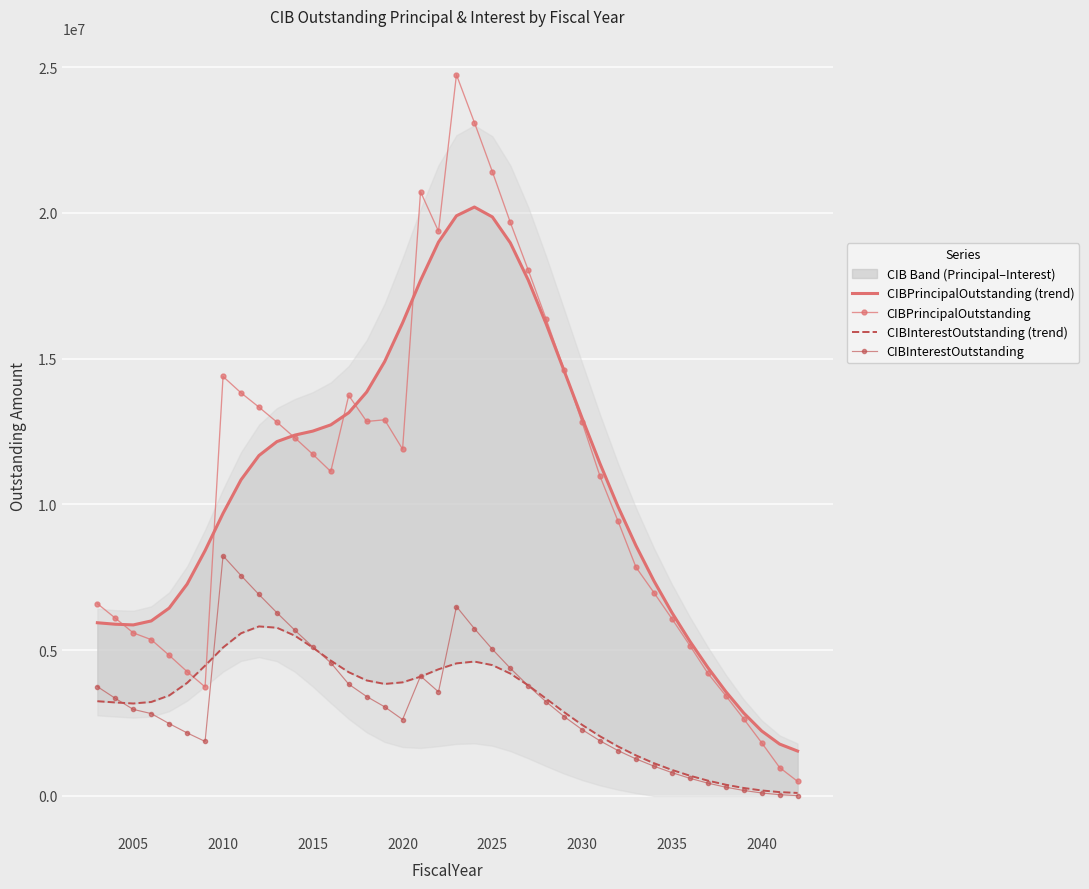

The value of CIBInterestOutstanding at 2015 is 8800220.5. True or false?

False